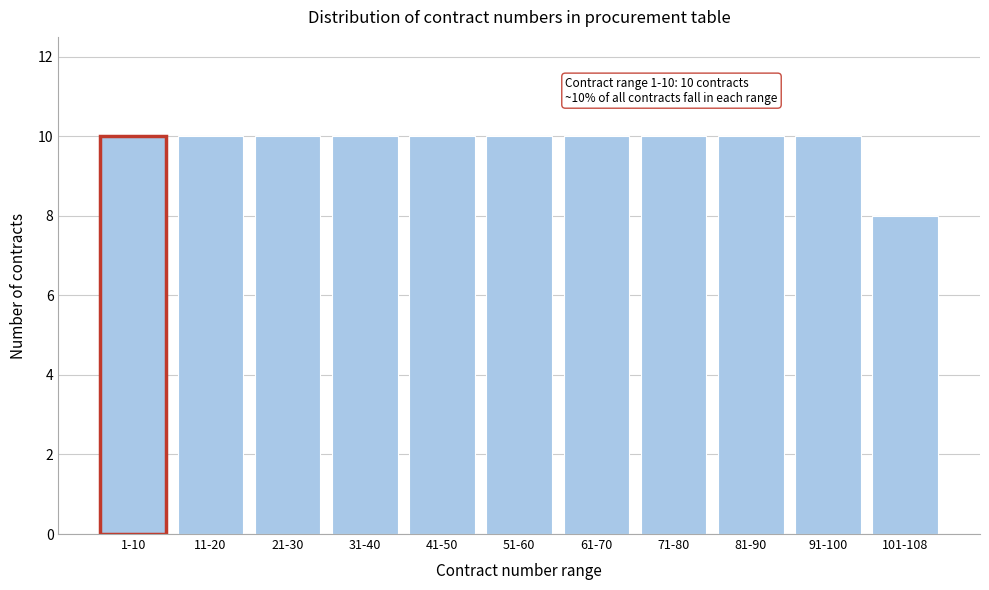

Reading left to right, what are all the values shown in this chart?

10	10	10	10	10	10	10	10	10	10	8